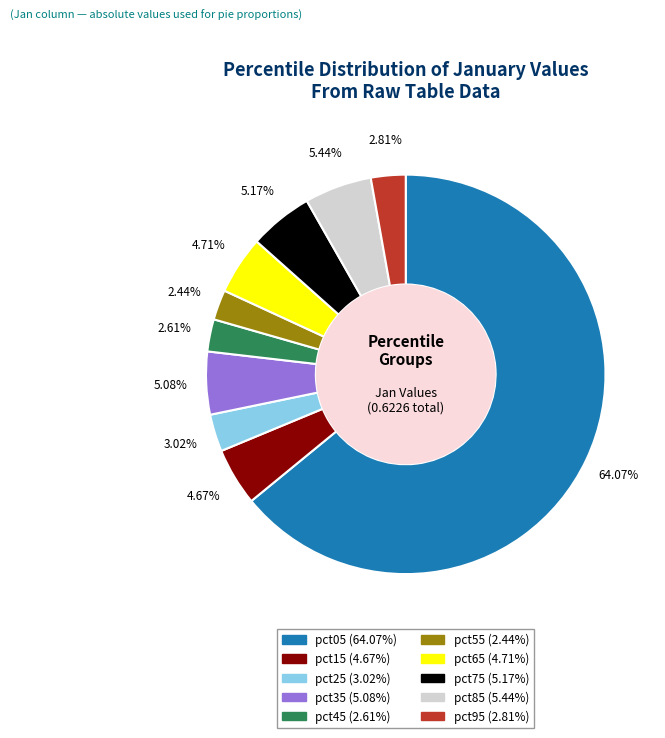

How many slices are in this pie chart?

10